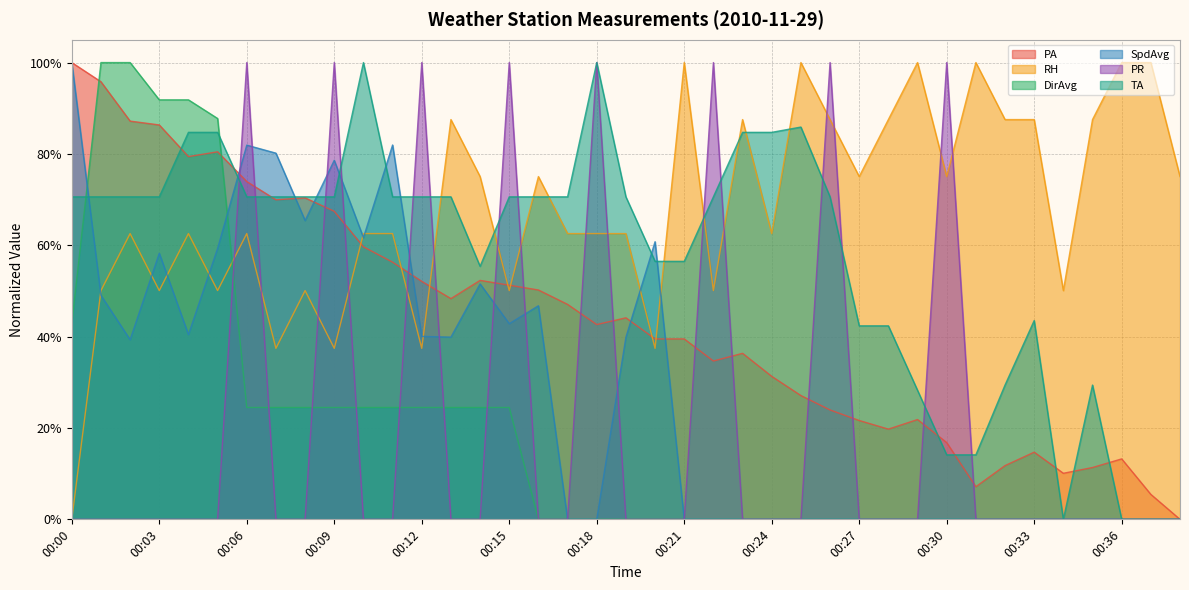

At which category does PA reach its first local peak?

00:05